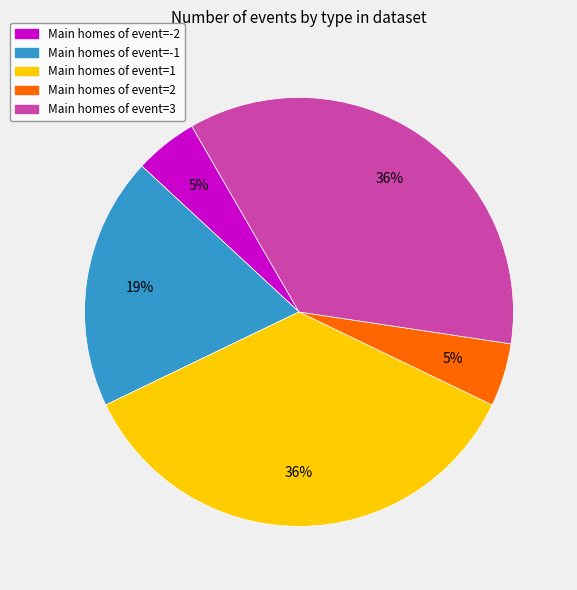

To the nearest percent, what is the average slice percentage?

20%